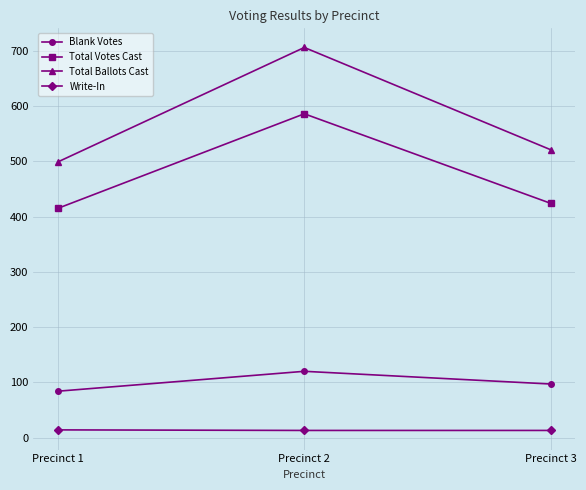

Between Precinct 2 and Precinct 3, which series saw the biggest shift?

Total Ballots Cast